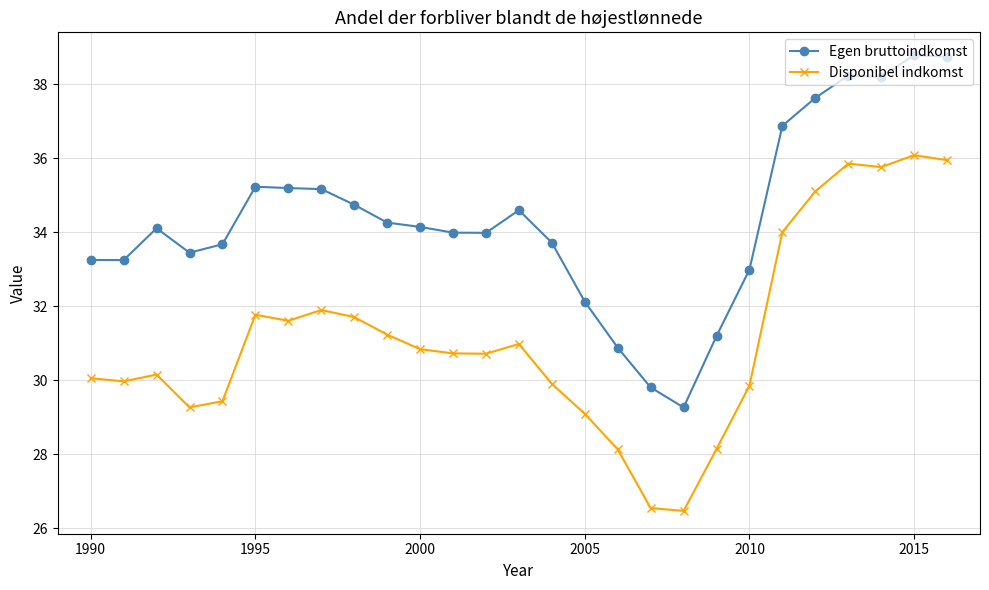

True or false: Disponibel indkomst has more than 0 interior local peaks.

True